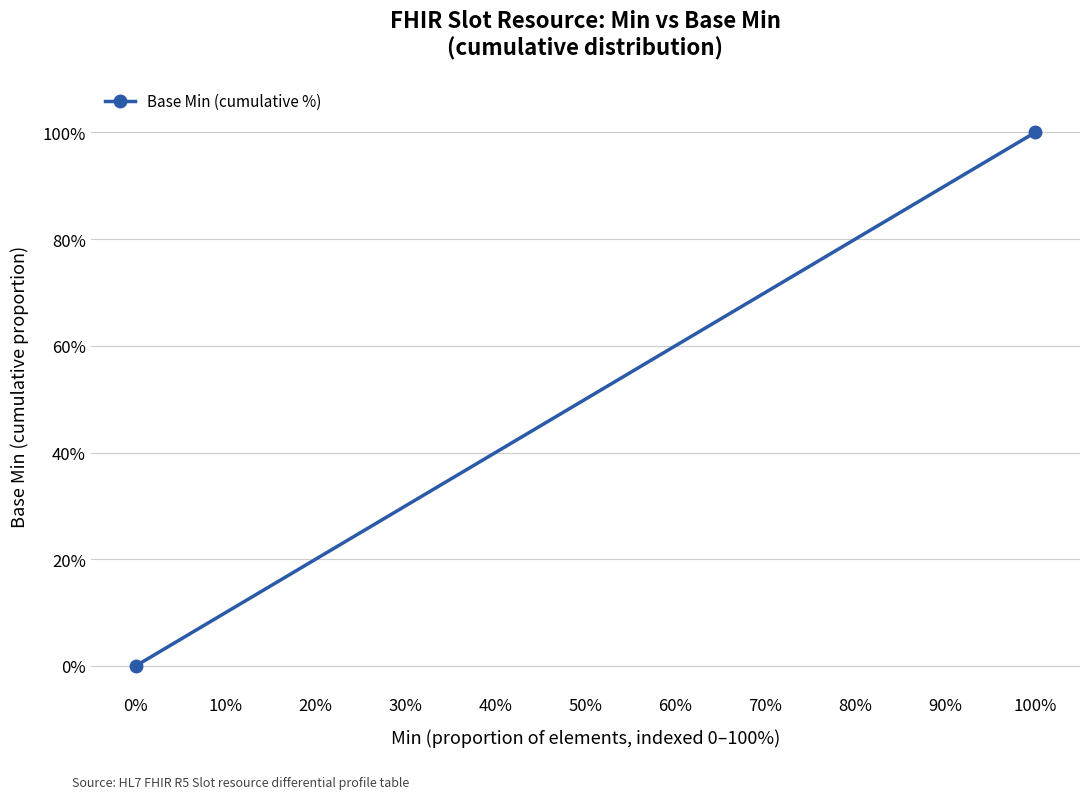

What is the average value?

50